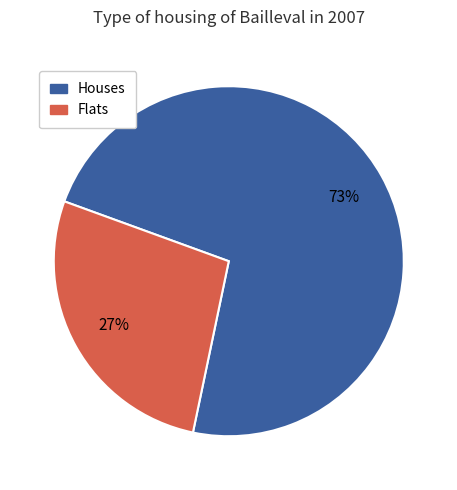

Does any single category account for the majority?

Yes